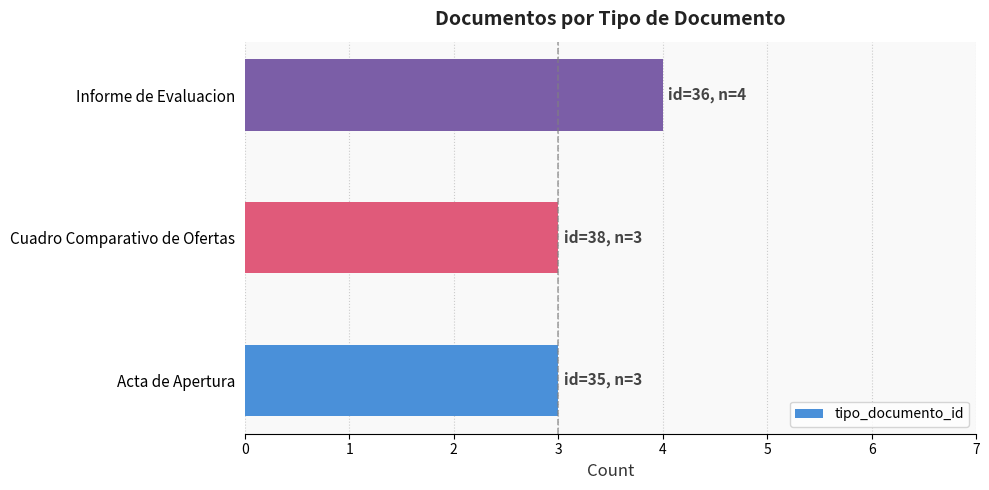

Are the bars horizontal?

Yes